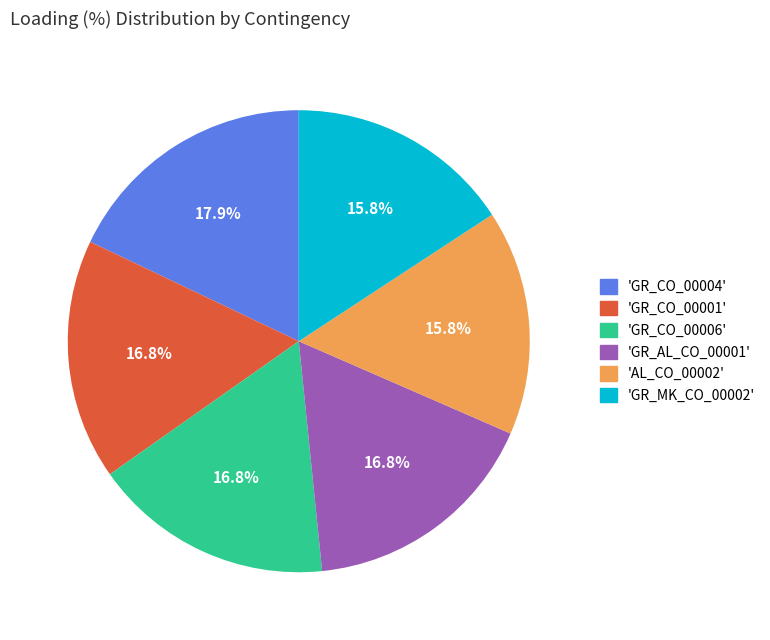

Does any single category account for the majority?

No